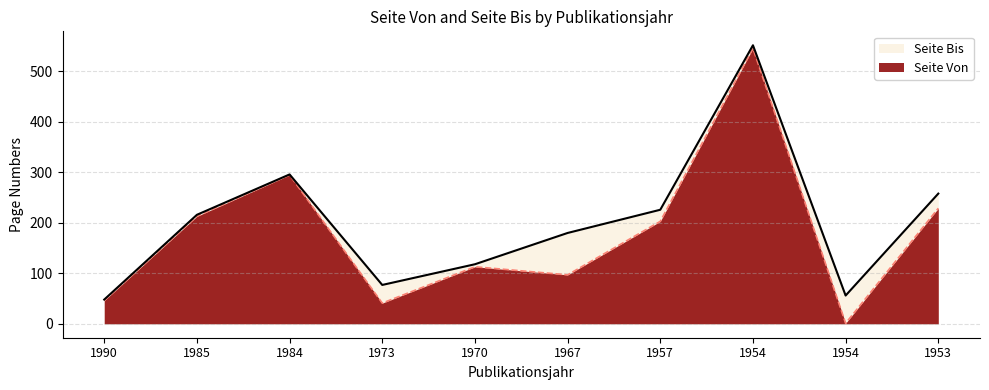

Which series has the largest total across all categories?

Seite Bis